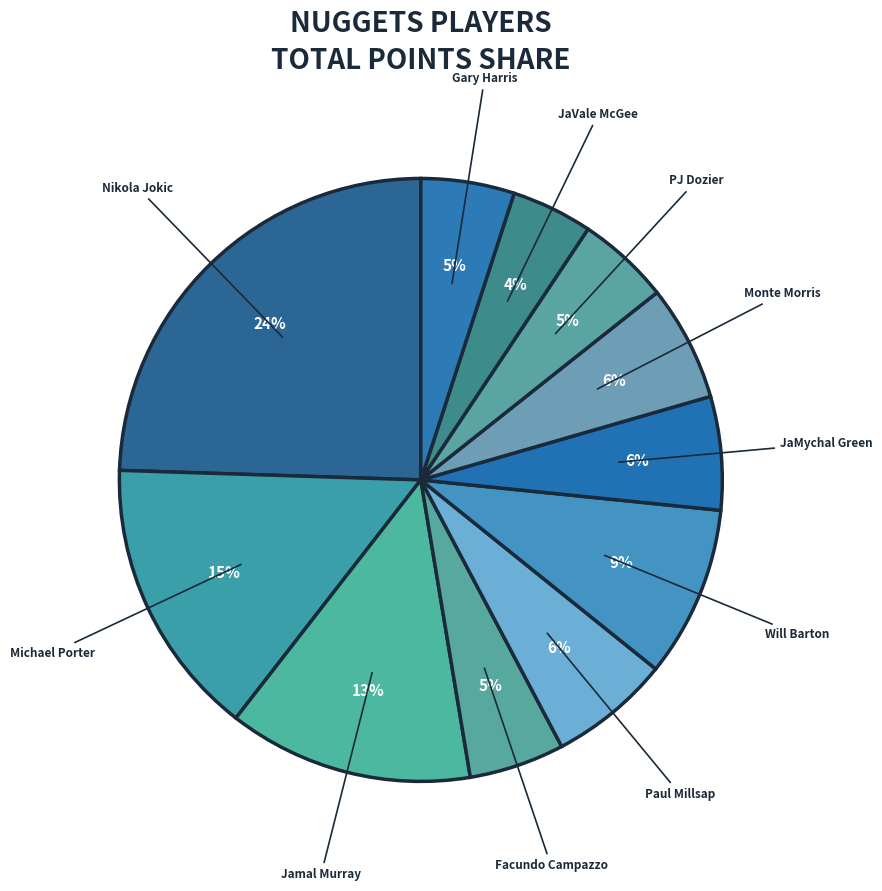

How many slices are in this pie chart?

11